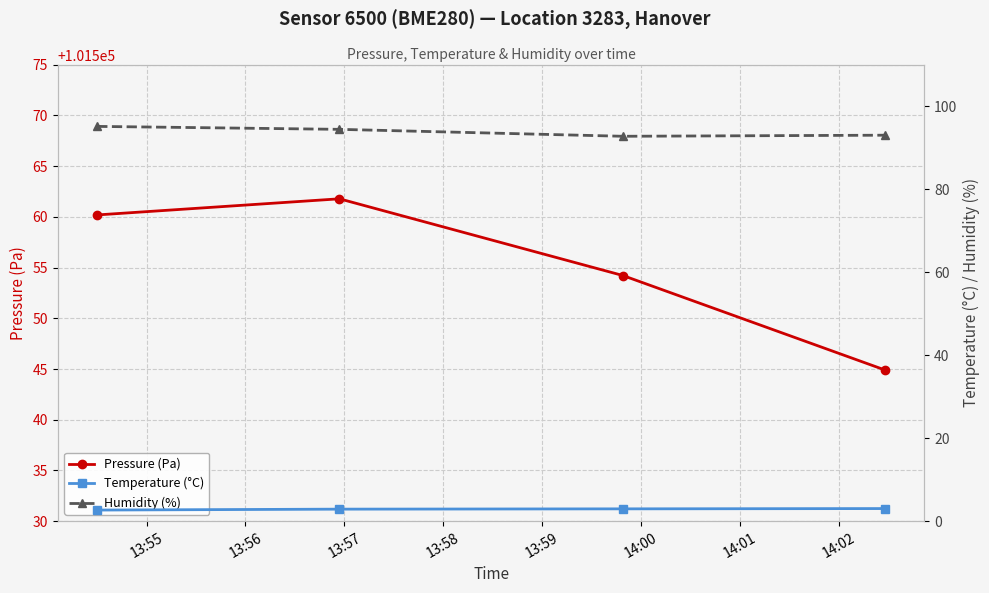

True or false: Pressure (Pa) has more than 0 points higher than both neighbors.

True